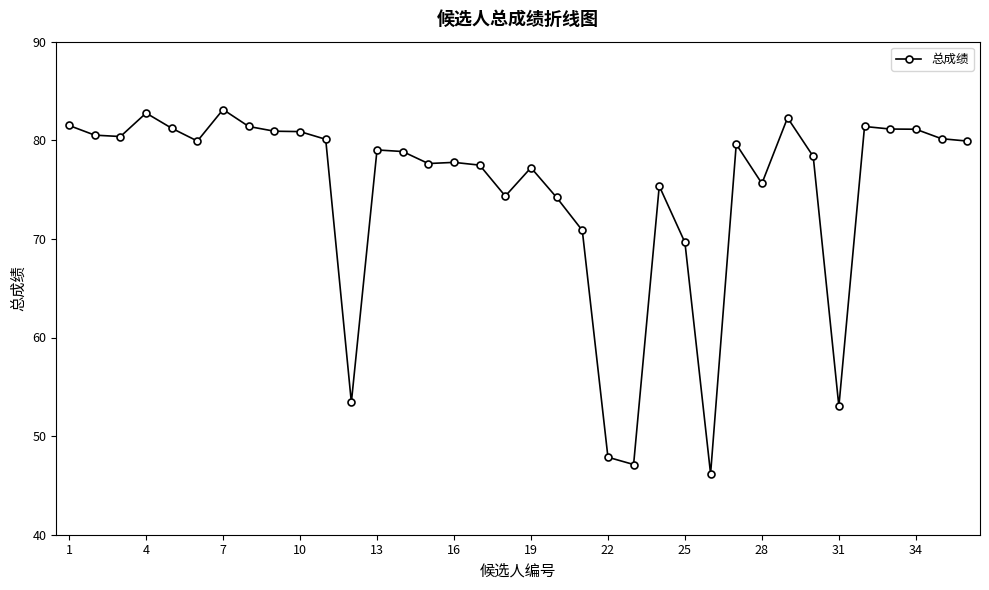

What is the smallest value displayed?

46.2